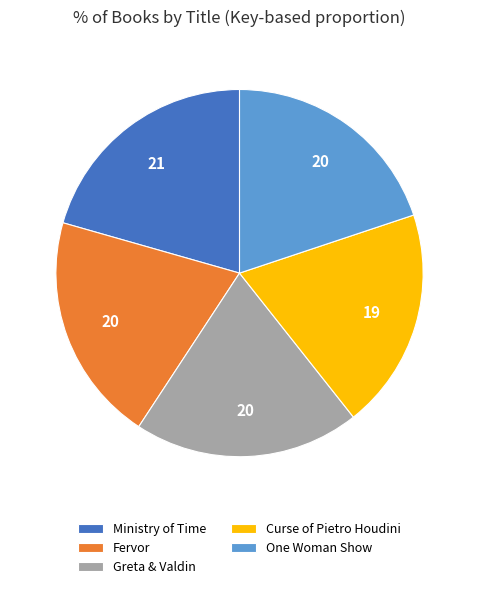

What is the ratio of the value at Fervor to the value at One Woman Show?

1.0